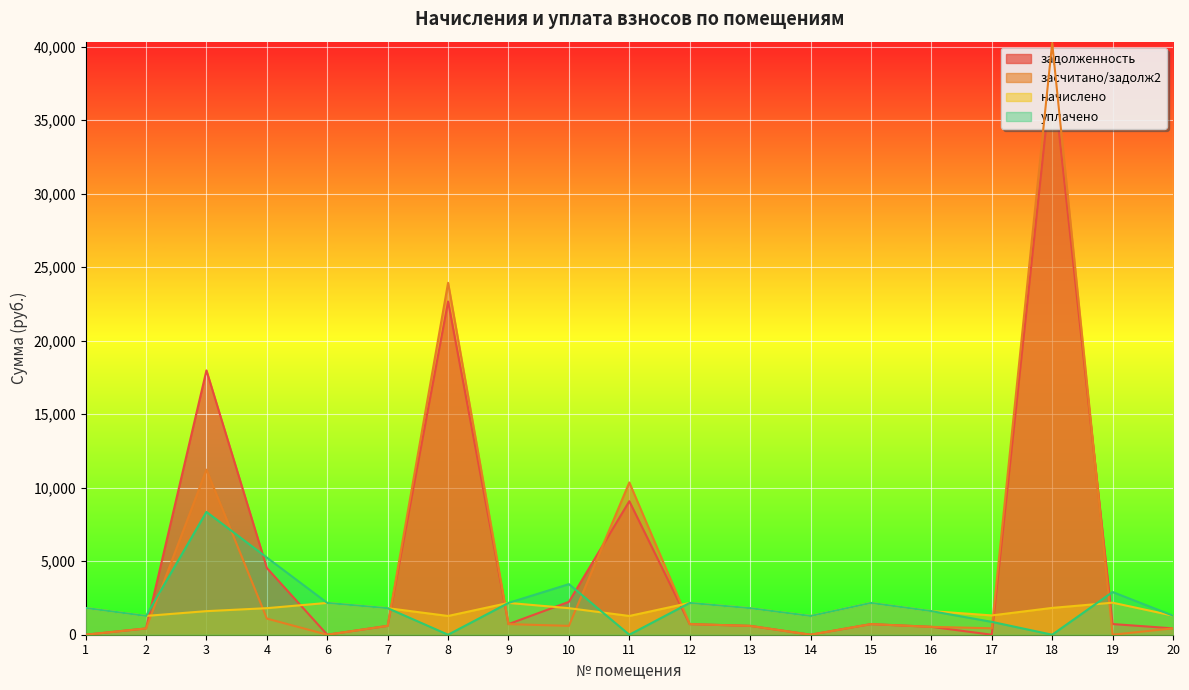

What are all the series names shown in the legend?

задолженность, засчитано/задолж2, начислено, уплачено